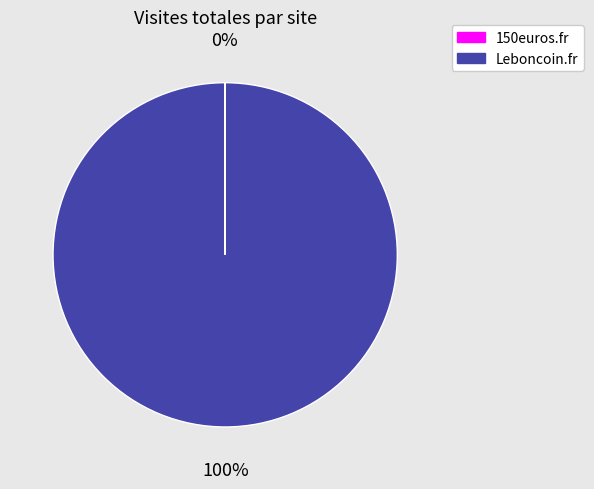

To the nearest percent, what percentage of the pie is Leboncoin.fr?

100%